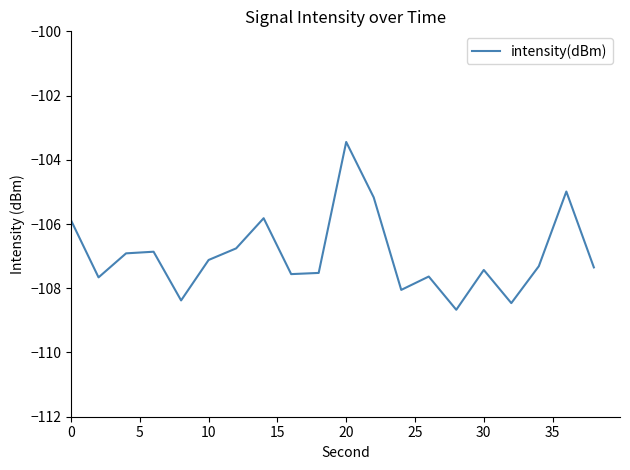

What is the smallest value displayed?

-108.7